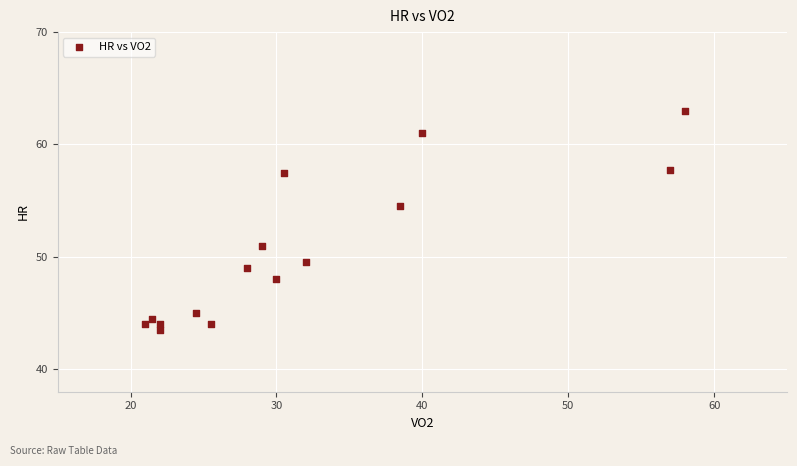

What is the range of Y values (max minus min)?

19.5